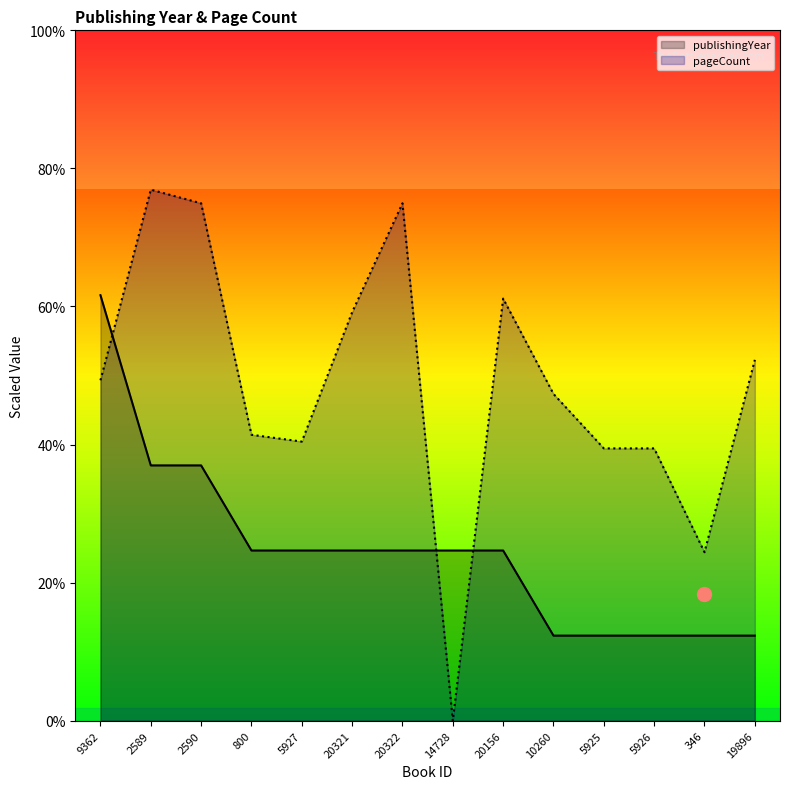

Is the value of publishingYear at 346 greater than the value of pageCount at 800?

No